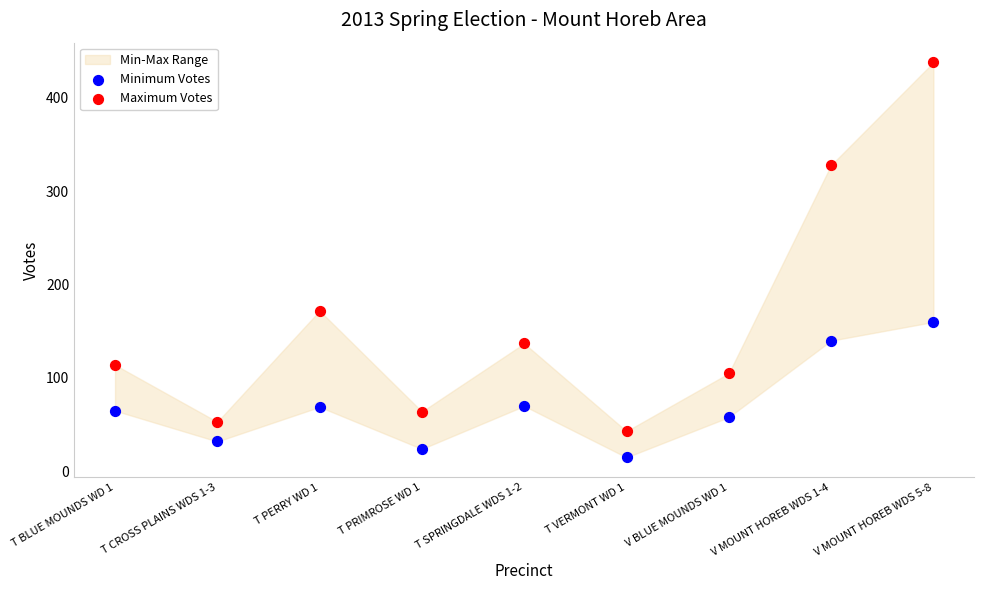

Across all data points, what is the range of Y values (max minus min)?

423